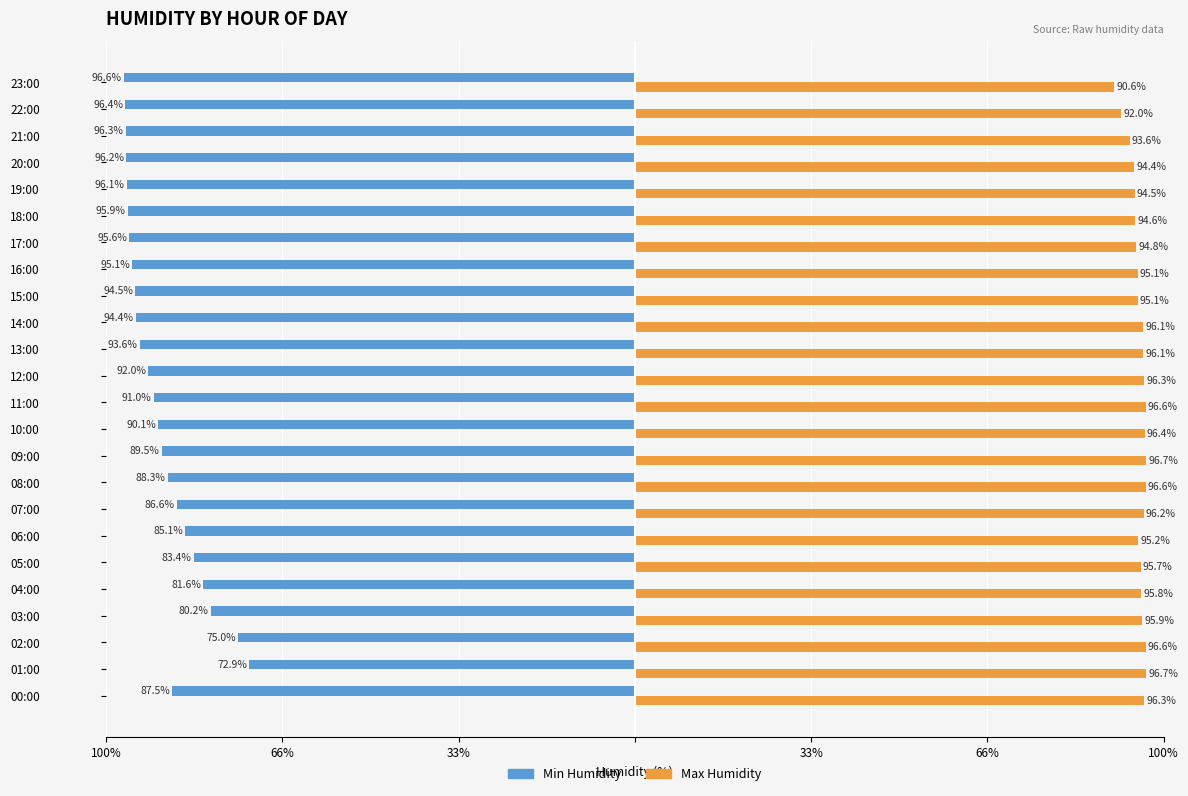

What is the maximum value shown in the chart?

96.7